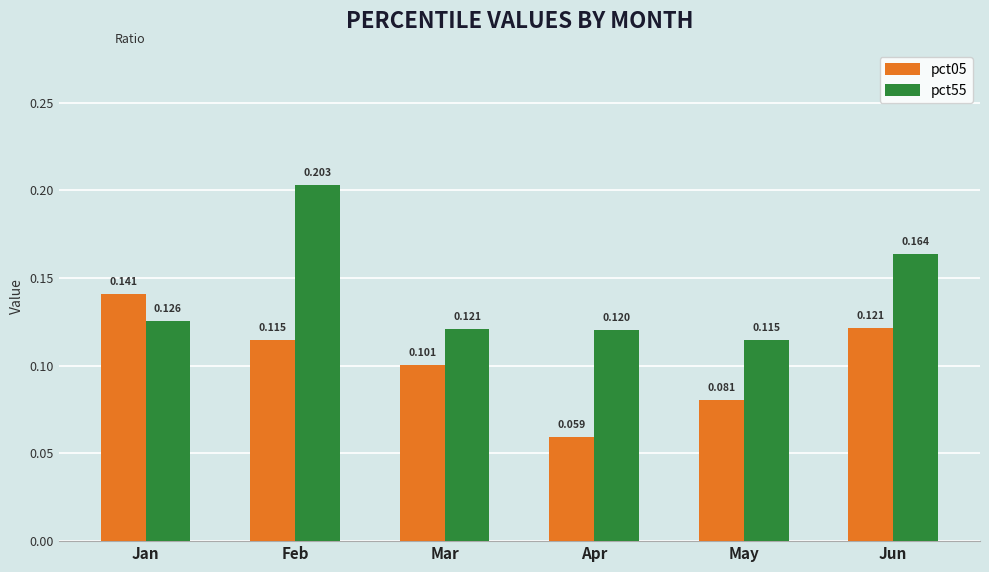

Where is pct05 nearest to the value 0?

Apr